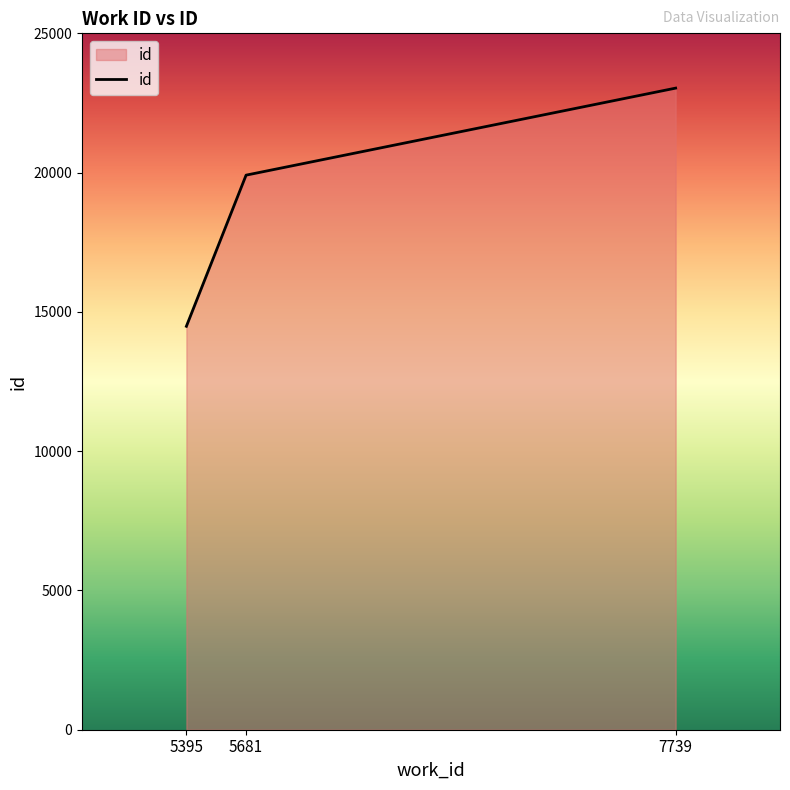

Does the chart display data point markers on the line(s)?

No